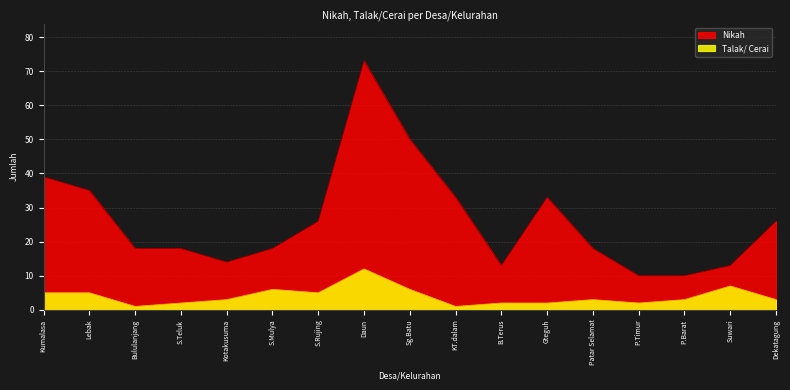

List the labels in order of Nikah value, largest first.

Daun, Sg.Batu, Kumalasa, Lebak, KT.dalam, Gteguh, S.Rujing, Dekatagung, Bululanjang, S.Teluk, S.Mulya, Patar Selamat, Kotakusuma, B.Terus, Suwari, P.Timur, P.Barat